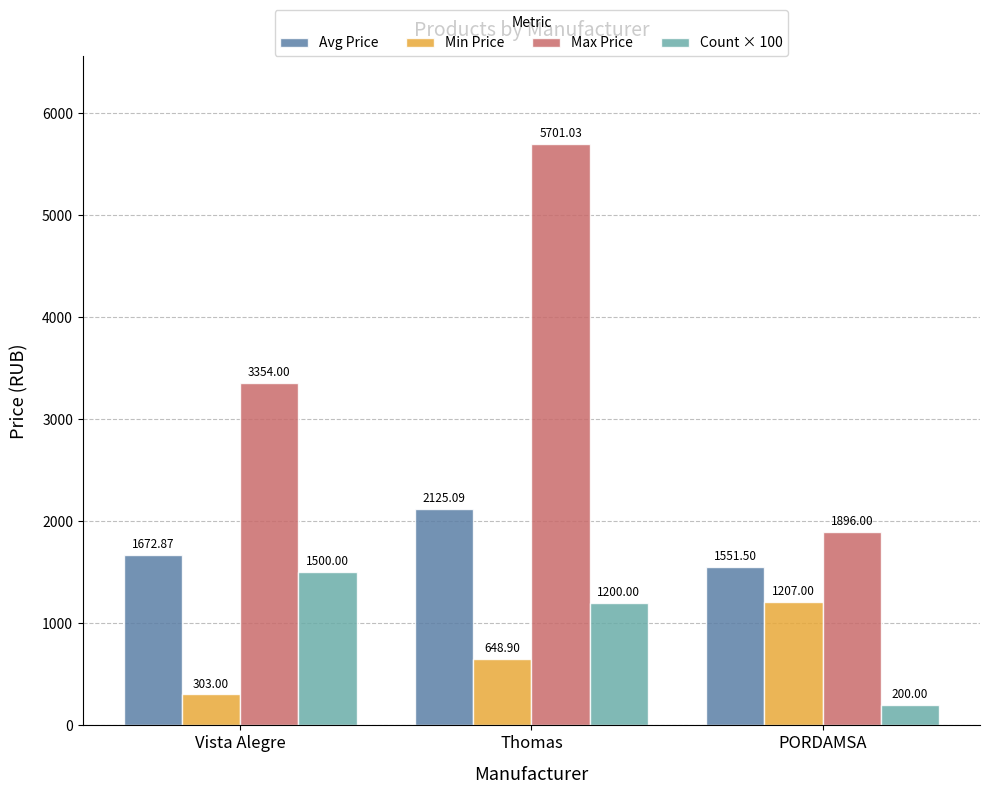

True or false: Max Price has a value of 3354.0 at Vista Alegre.

True